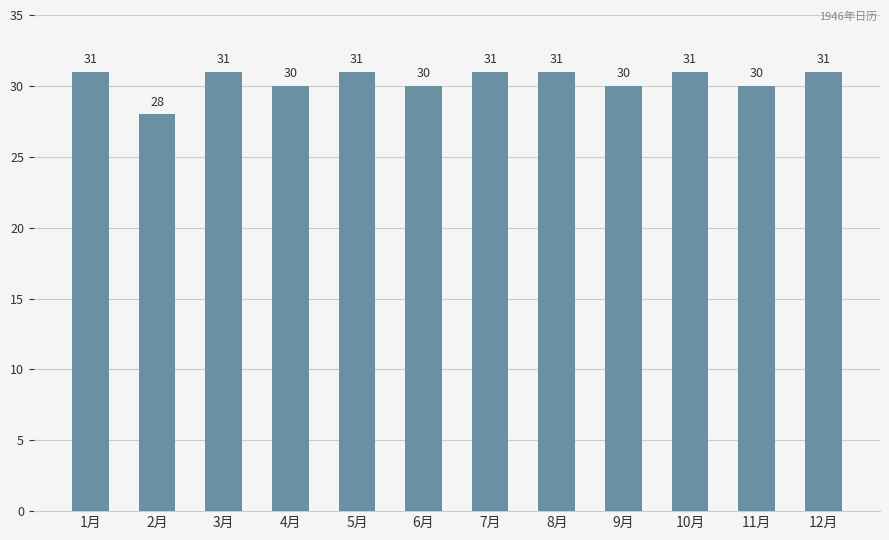

What is the sum of the values at 10月 and 9月?

61